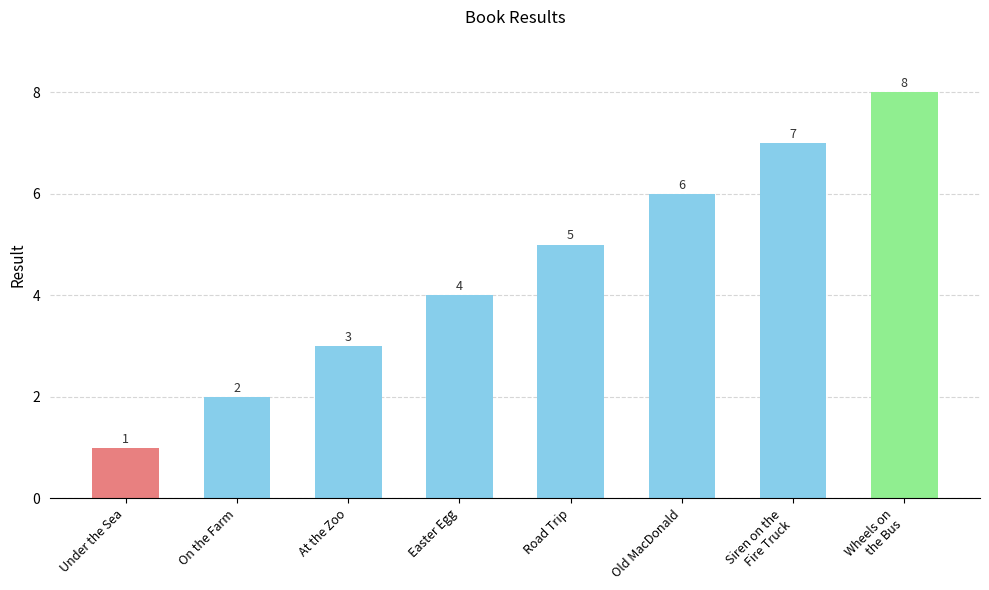

What is the label of the 4th bar from the right?

Road Trip